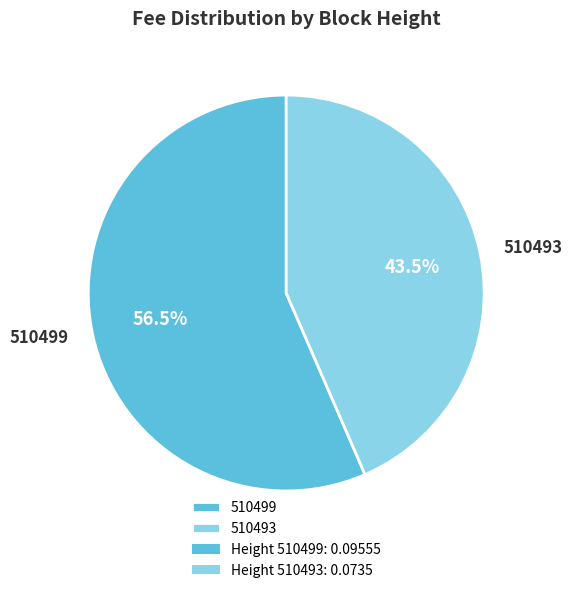

How many slices are in this pie chart?

2